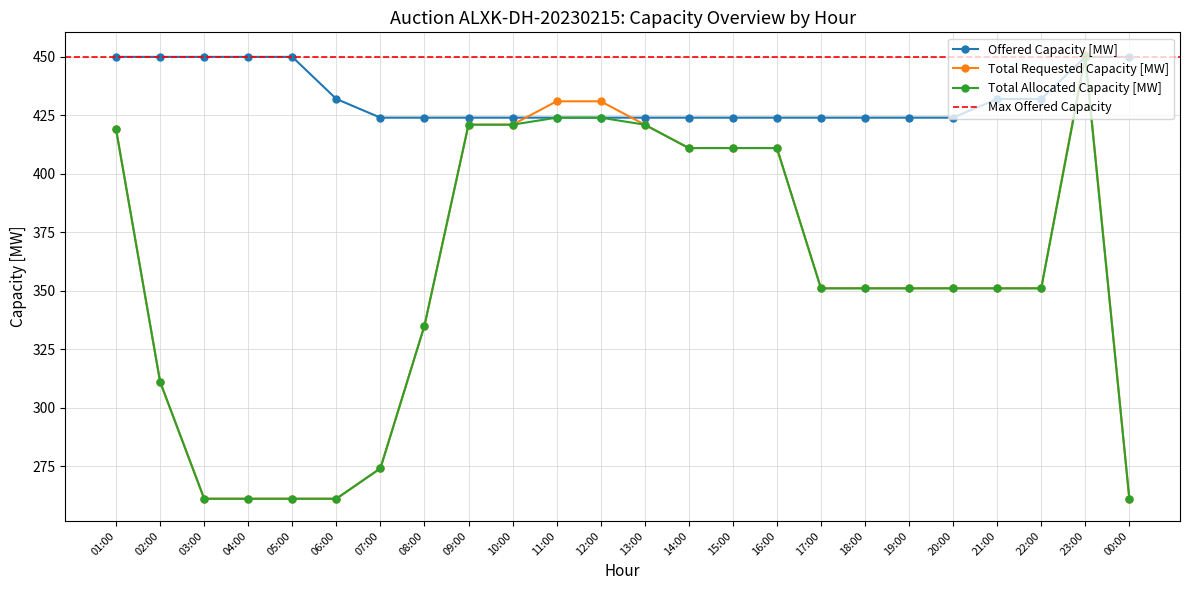

Count the number of data series in this chart.

3